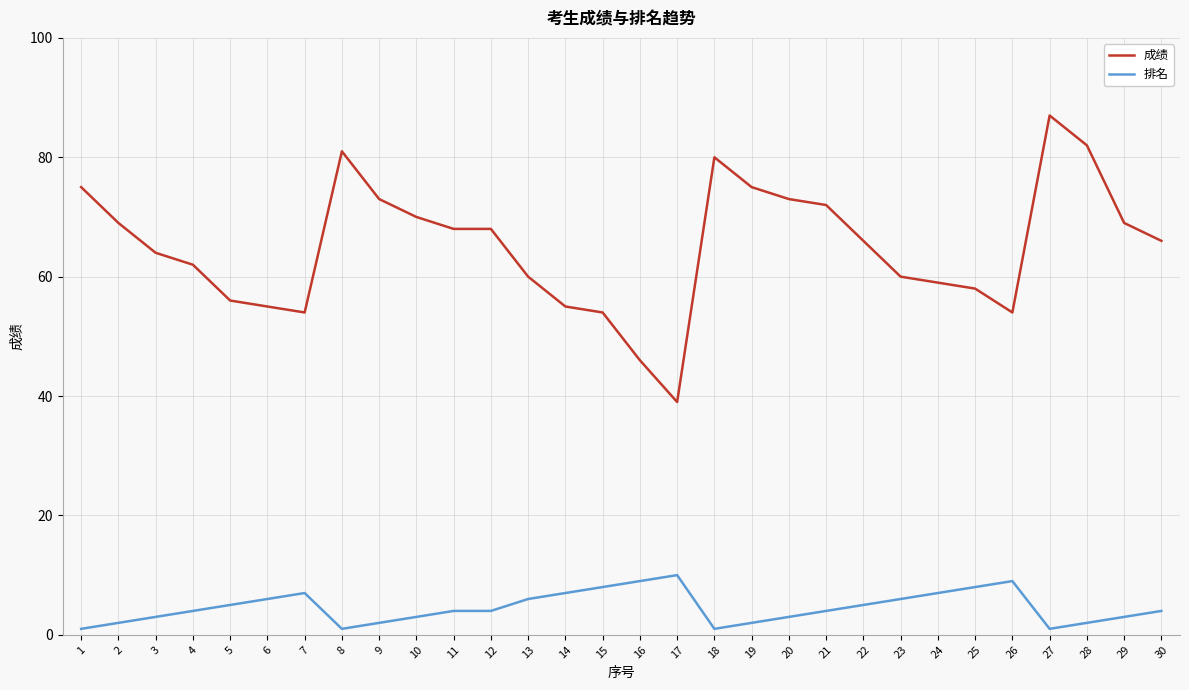

At which category is the sum across all series the highest?

27